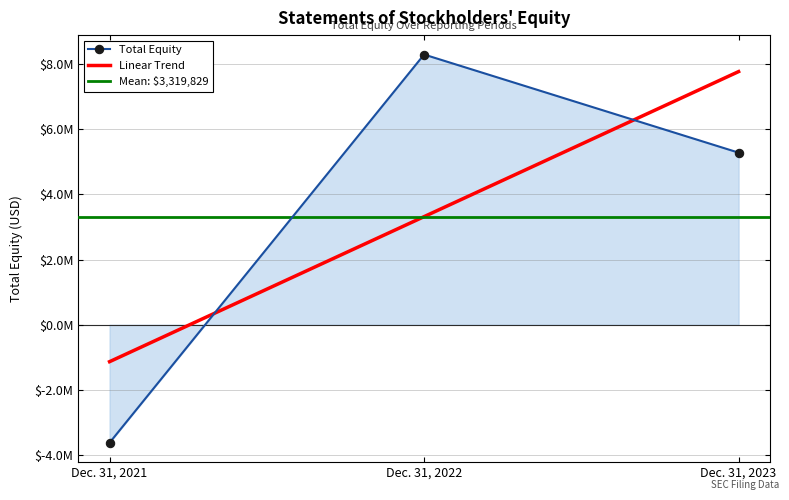

The value at Dec. 31, 2021 is -3620846. True or false?

True